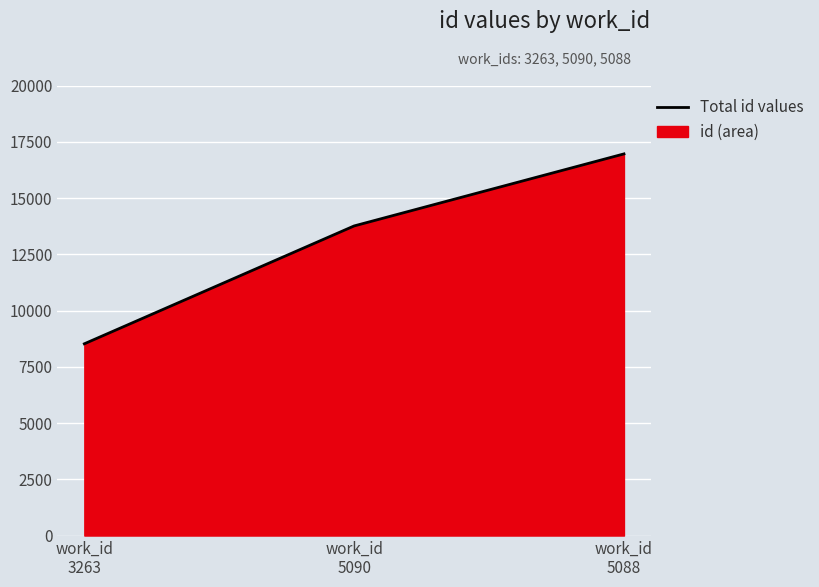

What is the sum of all values?

39240